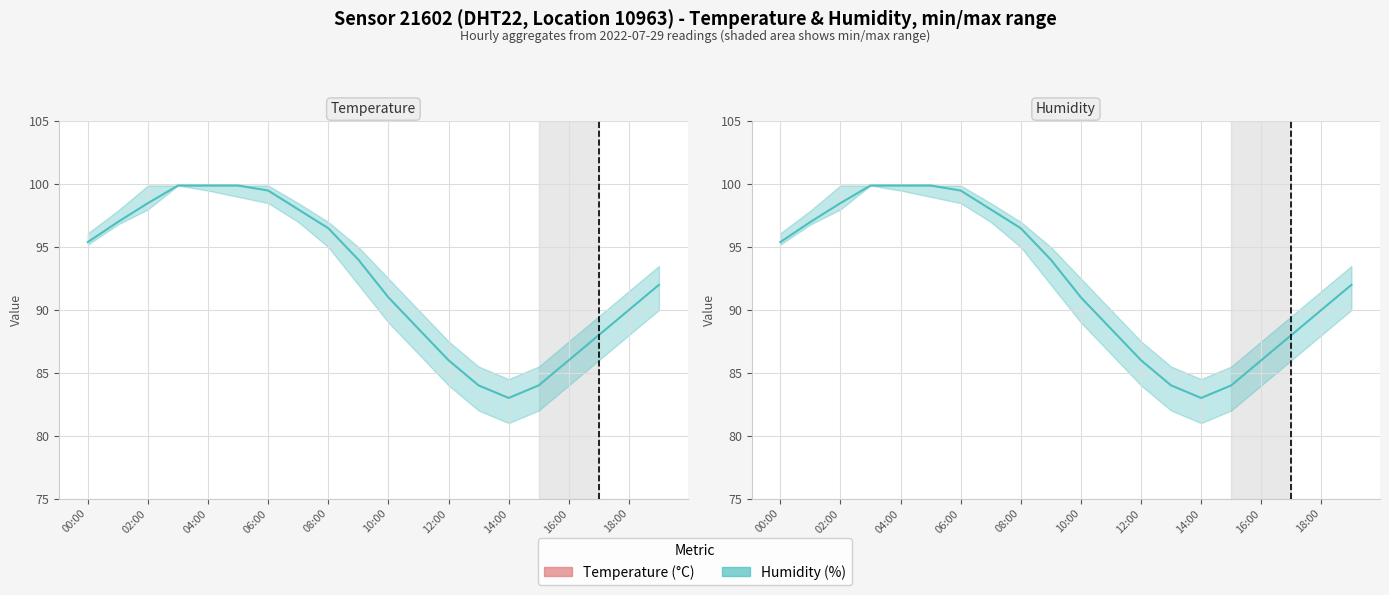

What is the label of the 18th point from the left?

17